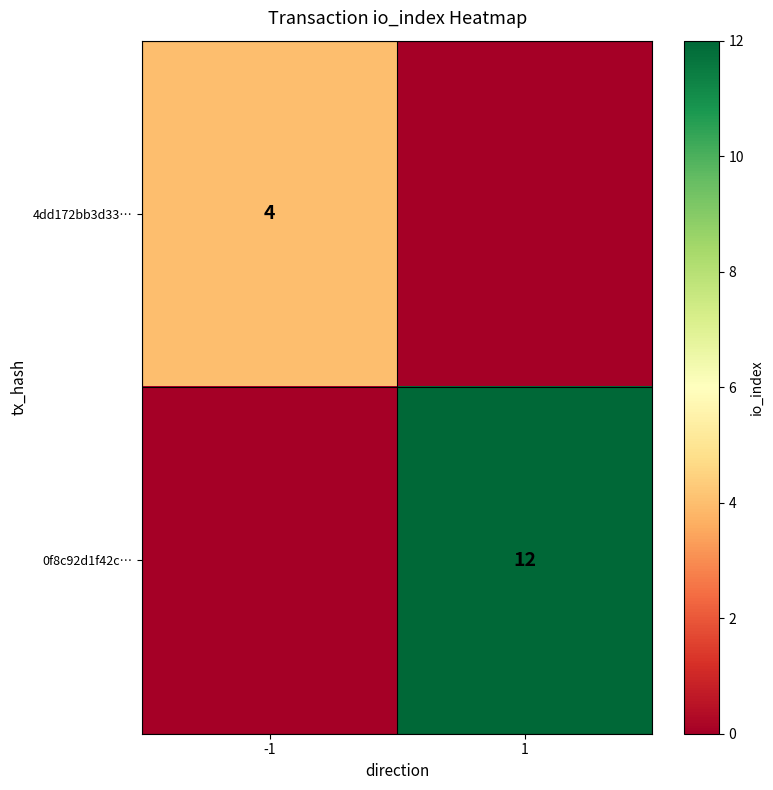

How many categories are shown in the chart?

2